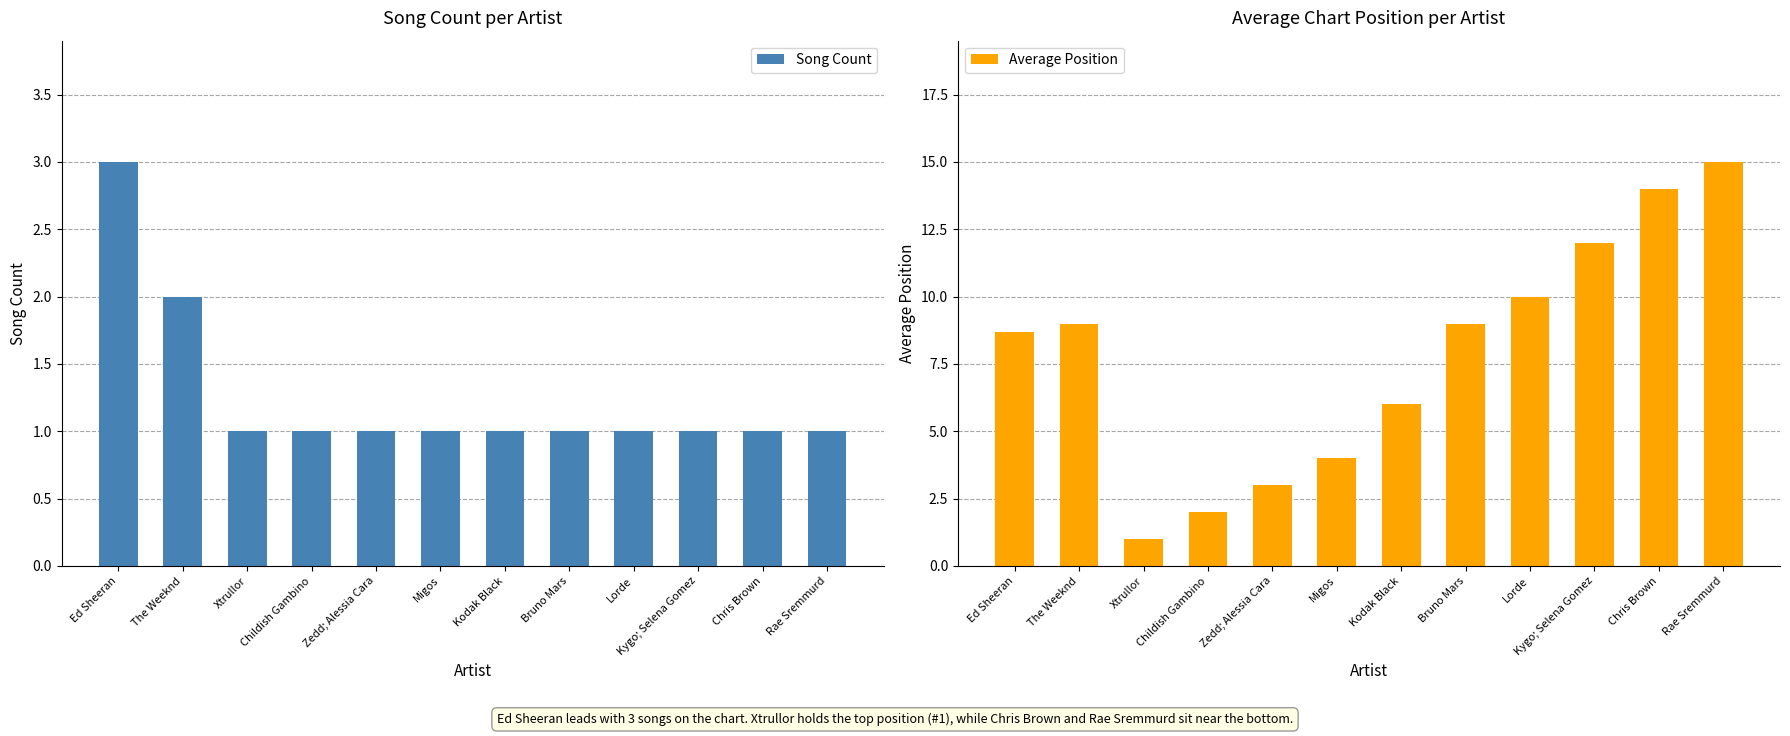

Reading left to right, extract all data points from this chart.

Song Count: 3.0	2.0	1.0	1.0	1.0	1.0	1.0	1.0	1.0	1.0	1.0	1.0
Average Position: 8.7	9.0	1.0	2.0	3.0	4.0	6.0	9.0	10.0	12.0	14.0	15.0